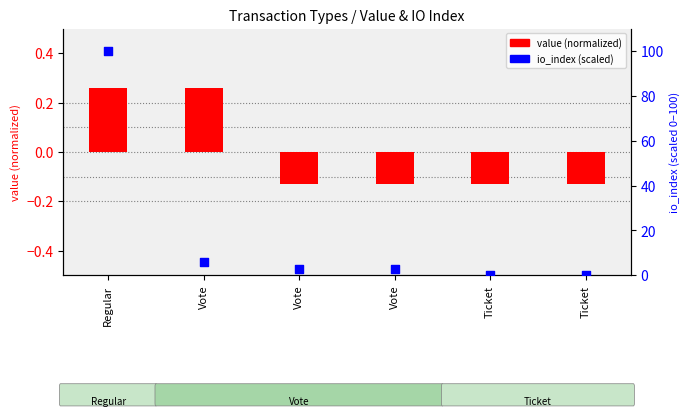

What is the total value across all series at Ticket?

-0.1